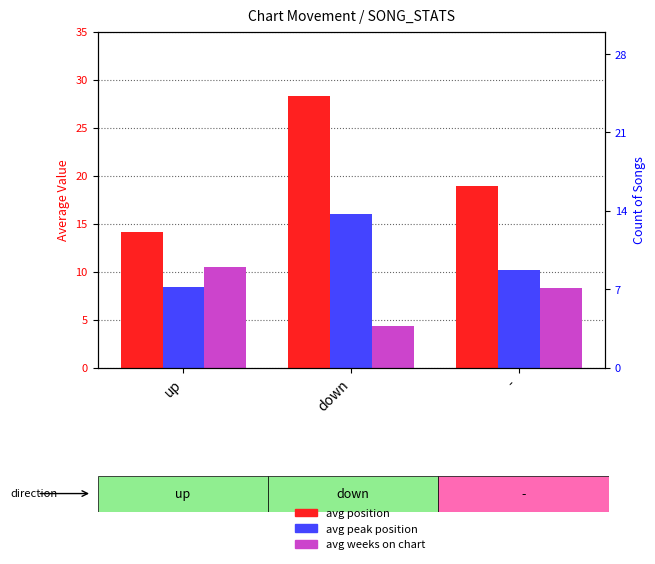

Which series changed the most between up and -?

avg position